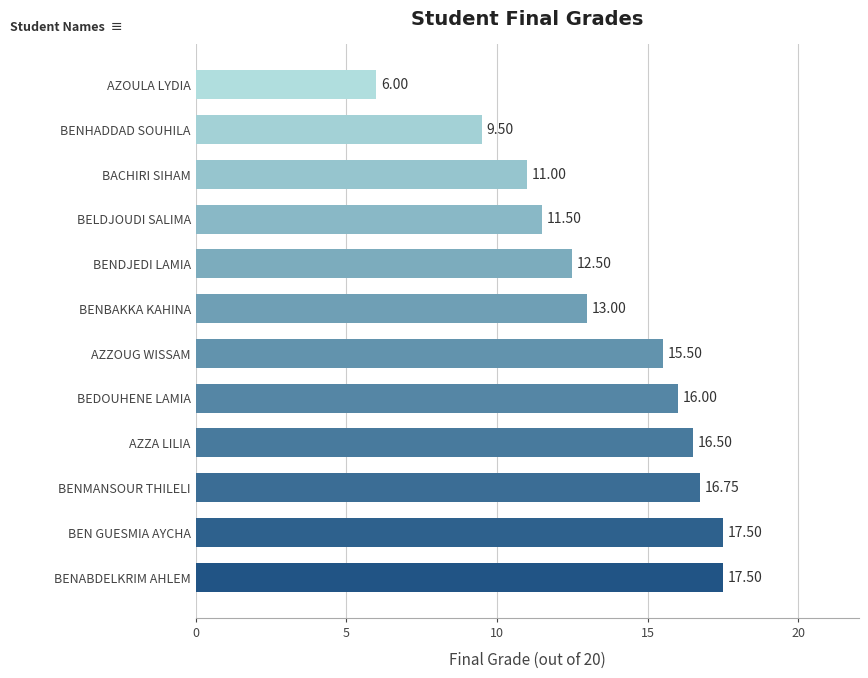

What is the smallest value displayed?

6.0